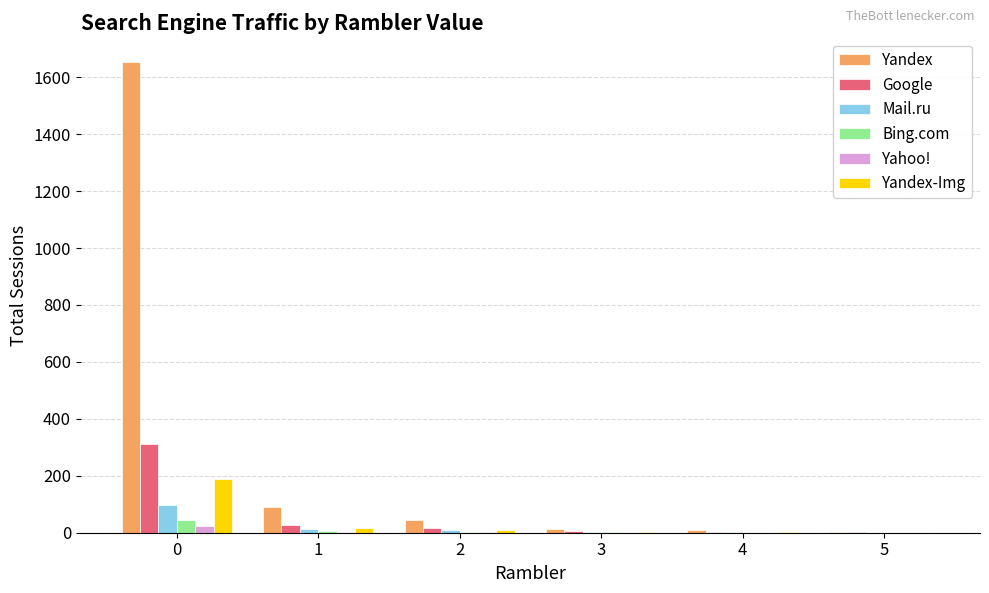

Which series changed the most between 0 and 3?

Yandex